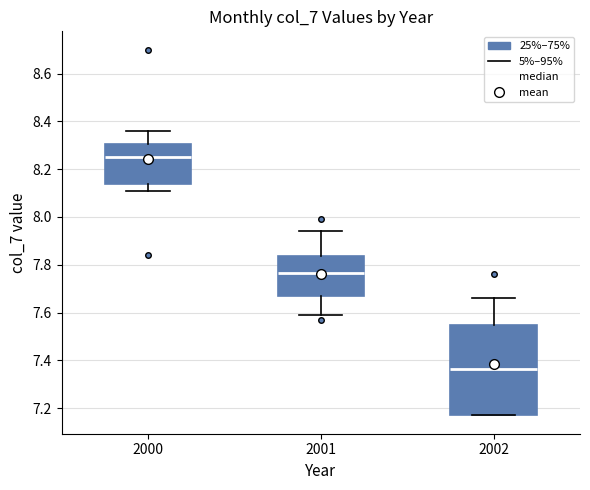

Reading left to right, transcribe this box plot: for each box, give where its median line is, the range the box spans, and where its two whiskers end, as read against the y-axis. The values are not printed on the chart, so give them approximately, as read against the axis.

2000: median 8.26, box 8.14 to 8.30, whiskers 8.12 to 8.36
2001: median 7.76, box 7.66 to 7.84, whiskers 7.60 to 7.94
2002: median 7.36, box 7.18 to 7.54, whiskers 7.18 to 7.66